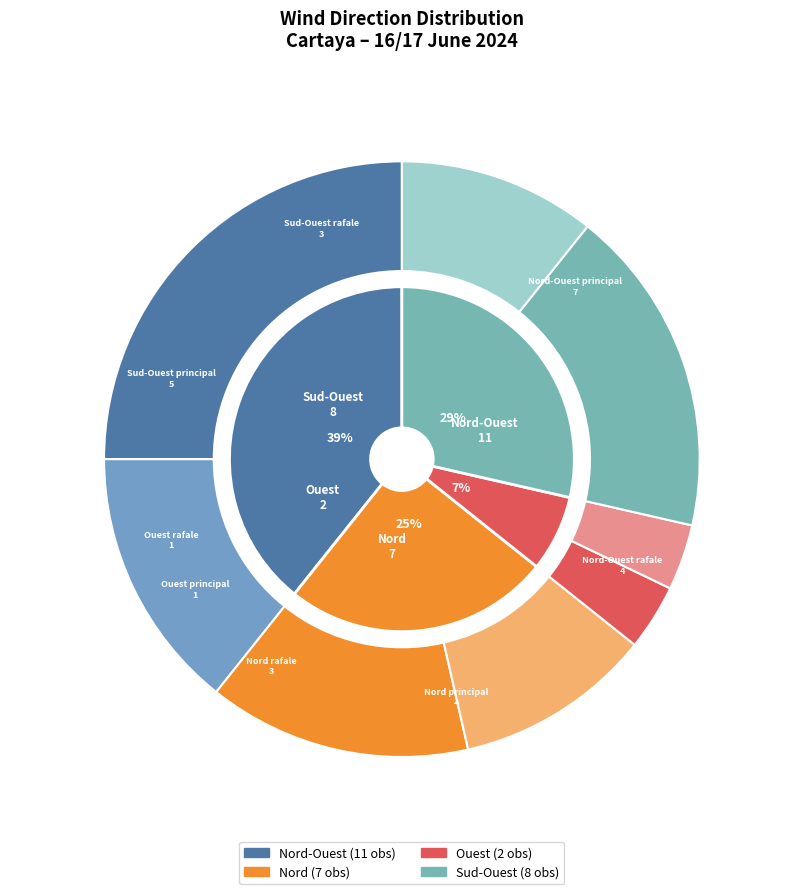

To the nearest percent, what is the combined percentage of Ouest and Sud-Ouest?

36%